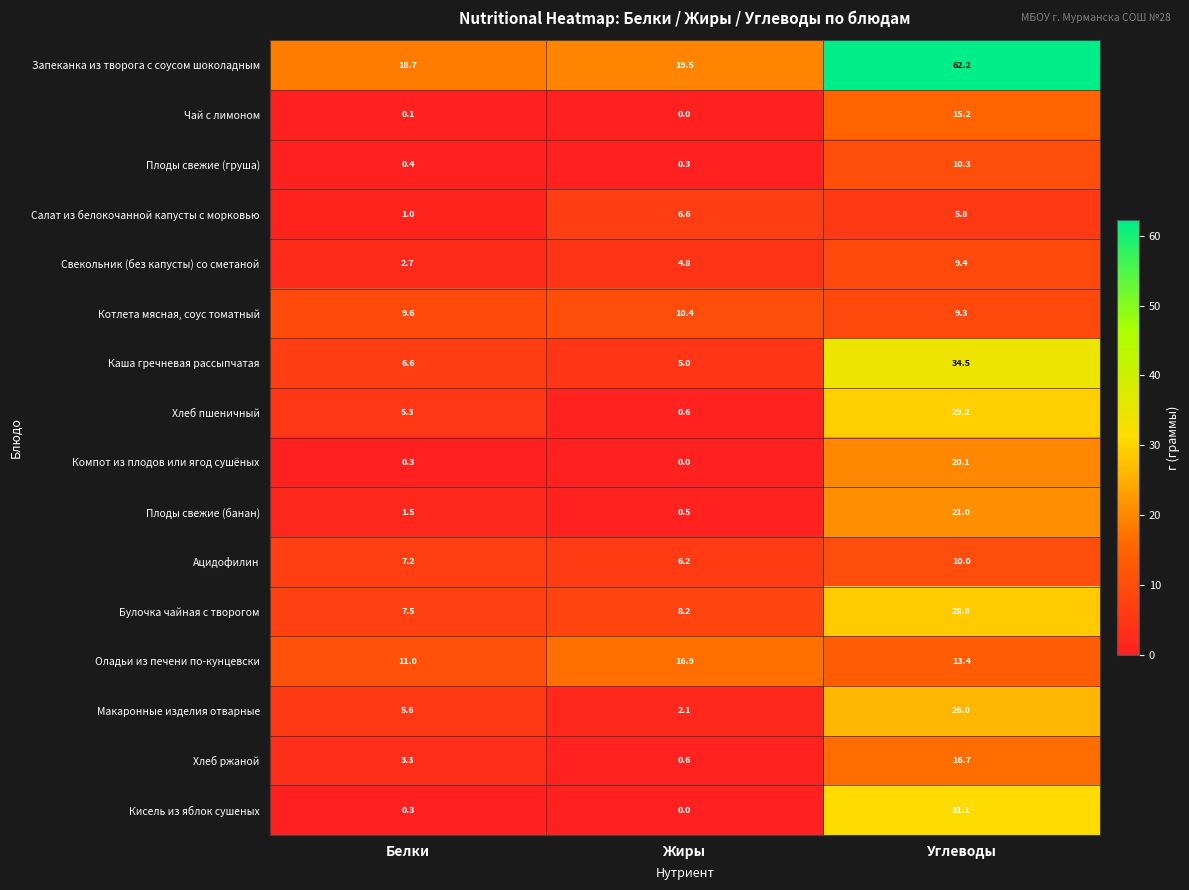

The Хлеб ржаной series shows 0.6 at Жиры. True or false?

True